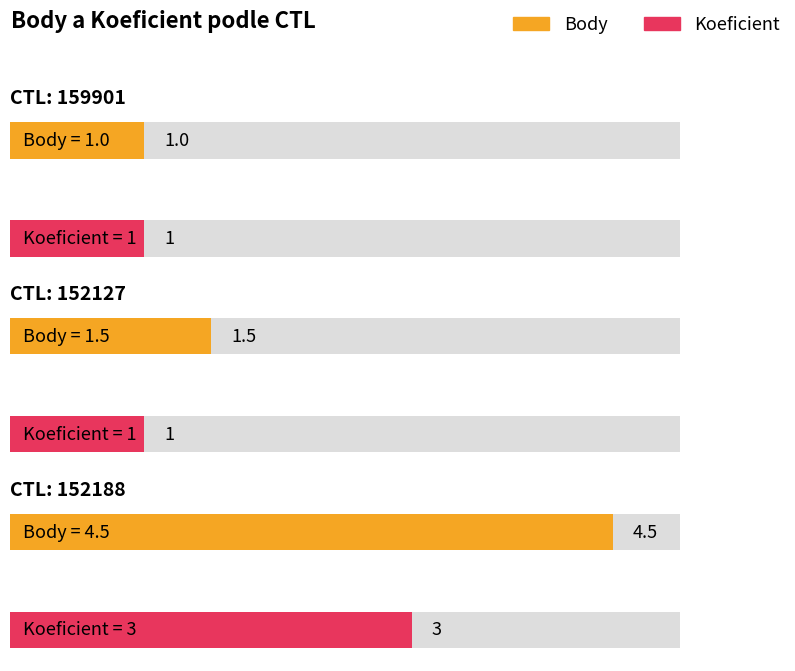

Rank the categories by Body value from highest to lowest.

152188, 152127, 159901